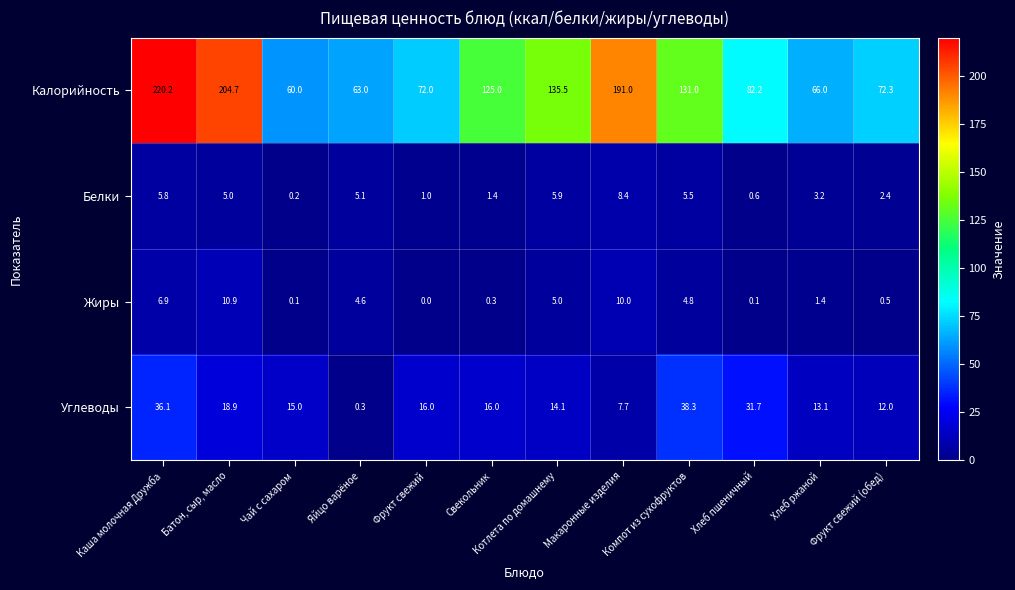

What is the total value across all series at Фрукт свежий?

89.0